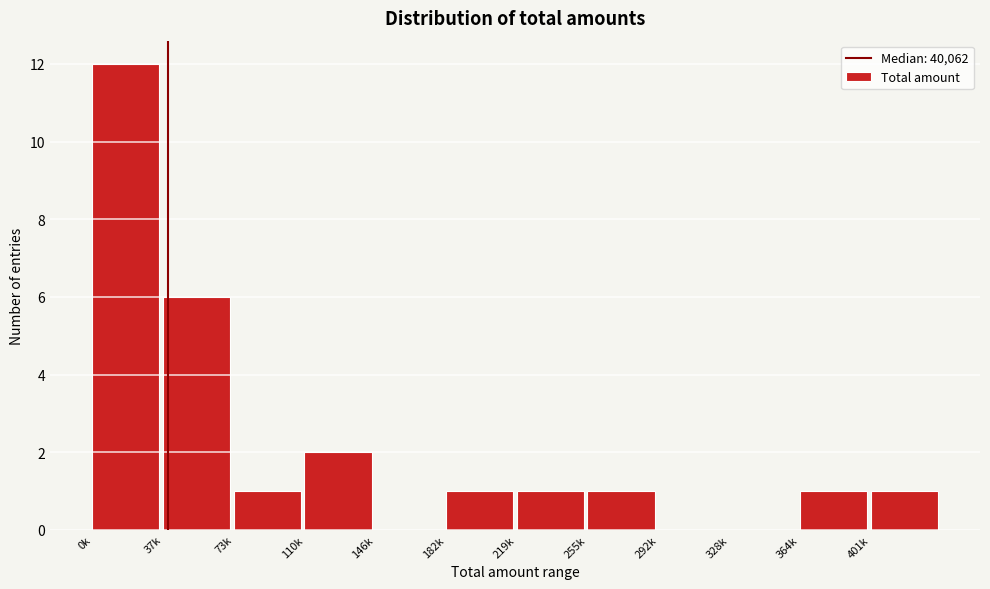

Reading left to right, what are all the values shown in this chart?

0k=12	37k=6	73k=1	110k=2	146k=0	182k=1	219k=1	255k=1	292k=0	328k=0	364k=1	401k=1